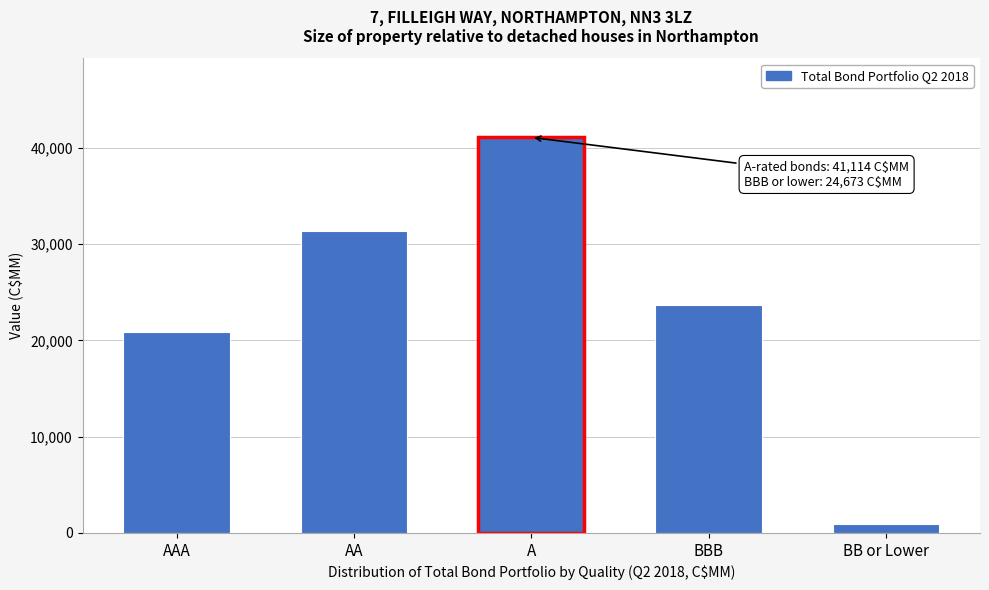

Reading left to right, transcribe all the data shown in this chart.

20846	31405	41114	23714	959